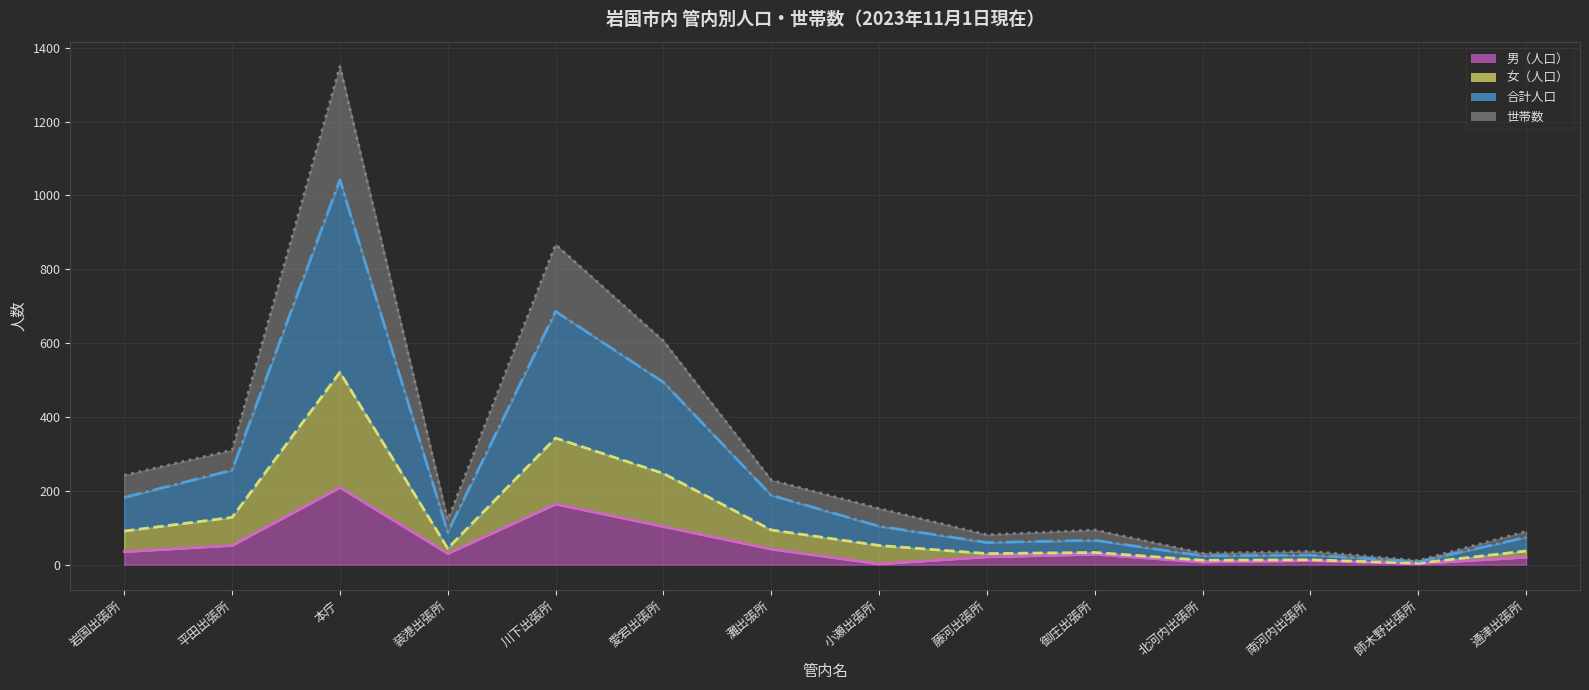

Is the value of 世帯数（累積） at 平田出張所 greater than the value of 合計人口（累積） at 本庁?

No